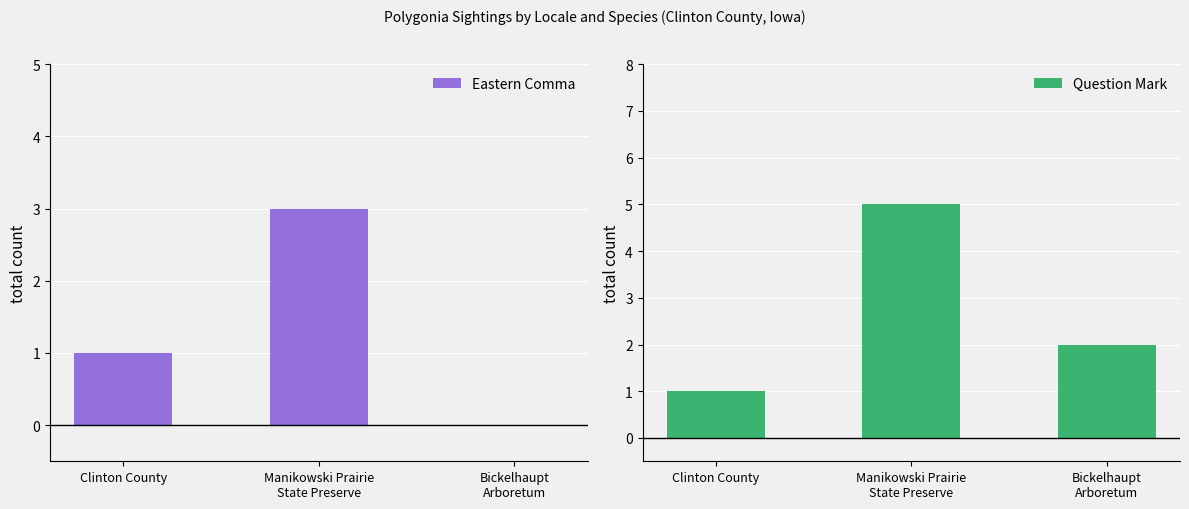

What is the difference between the maximum and minimum values in the Eastern Comma series?

3